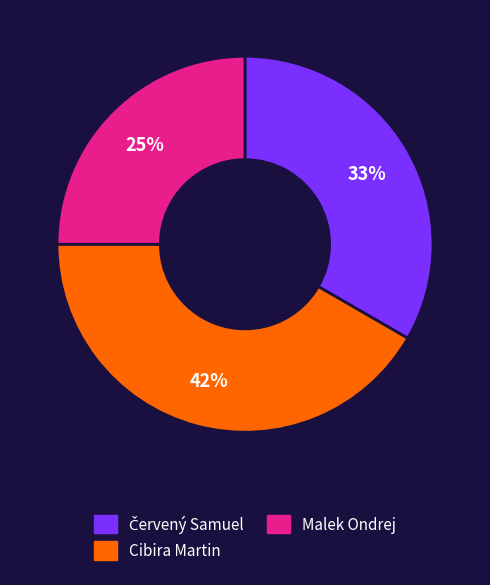

Which category has the smallest portion of the pie?

Malek Ondrej